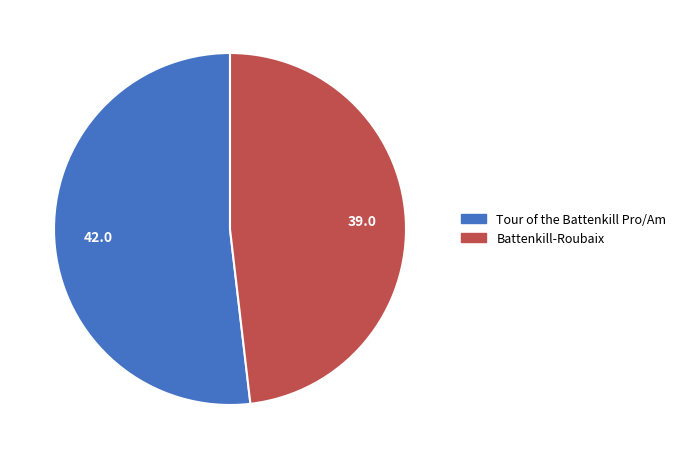

Is the sum of Battenkill-Roubaix and Tour of the Battenkill Pro/Am greater than half?

Yes